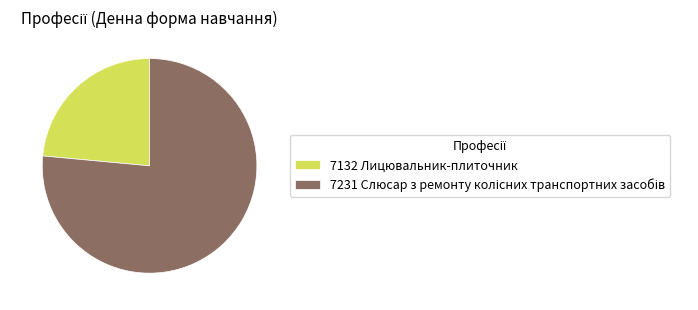

Does any single category account for the majority?

Yes